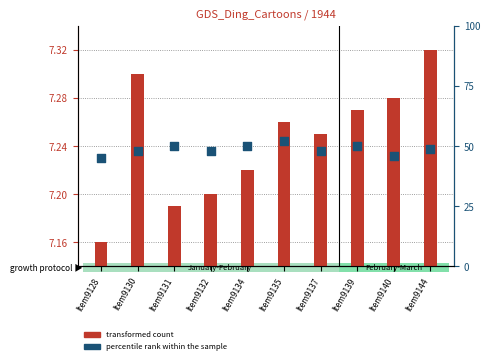

At which category is the sum across all series the highest?

Item9135